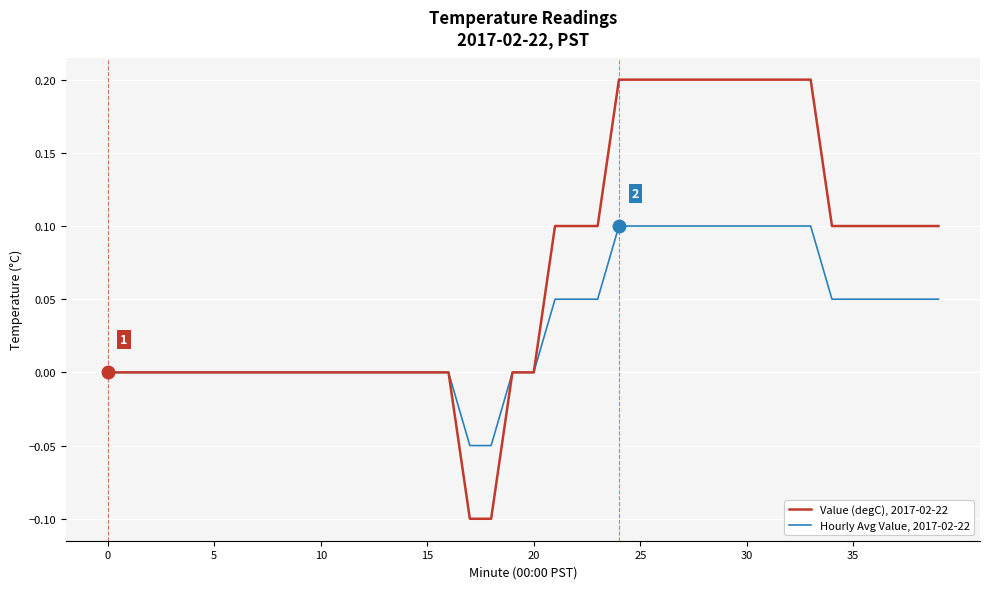

What are all the series names shown in the legend?

Value (degC), 2017-02-22, Hourly Avg Value, 2017-02-22